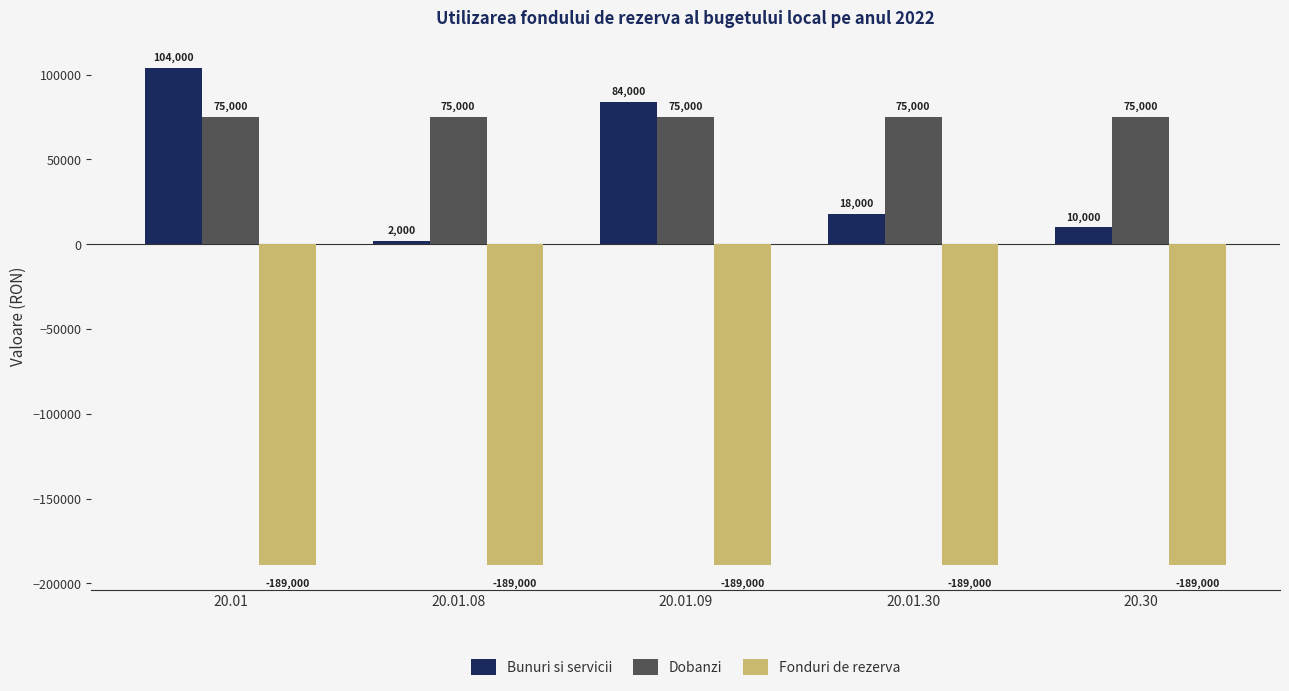

Reading right to left, transcribe all the data shown in this chart.

Bunuri si servicii: 20.30=10000	20.01.30=18000	20.01.09=84000	20.01.08=2000	20.01=104000
Dobanzi: 20.30=75000	20.01.30=75000	20.01.09=75000	20.01.08=75000	20.01=75000
Fonduri de rezerva: 20.30=-189000	20.01.30=-189000	20.01.09=-189000	20.01.08=-189000	20.01=-189000